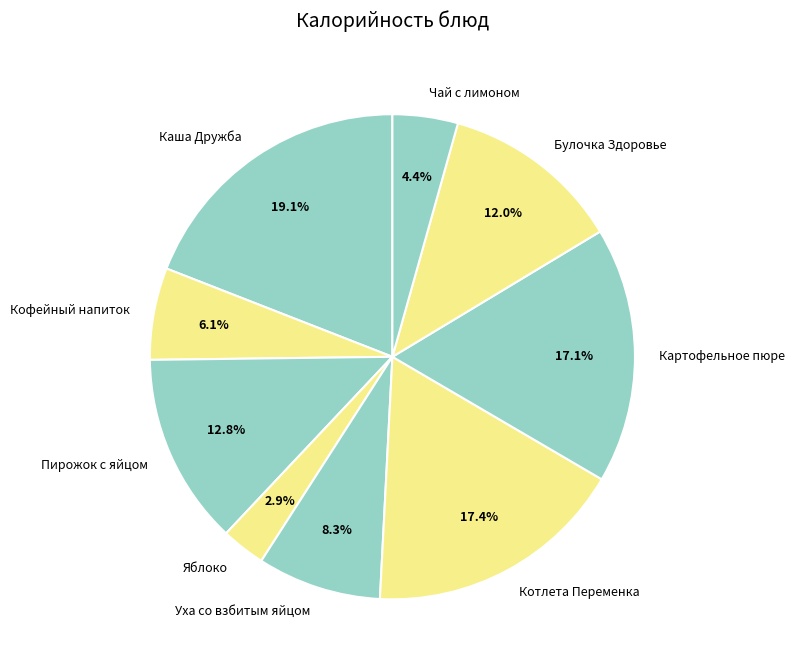

What percentage is NOT represented by Уха со взбитым яйцом?

91.7%